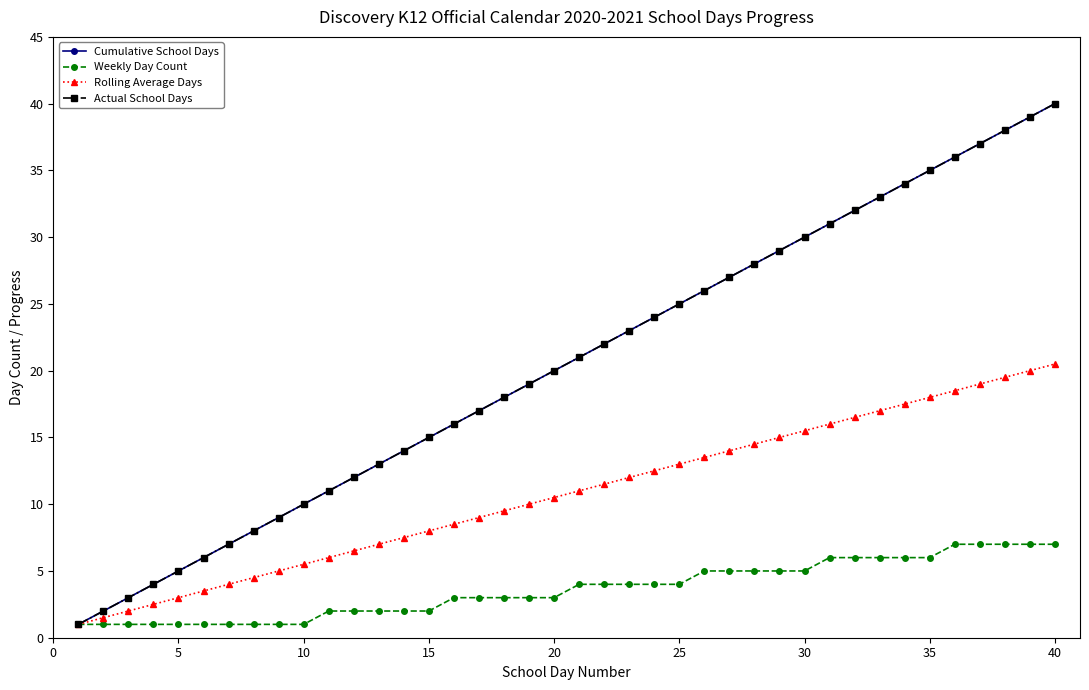

What is the value of the Cumulative School Days point at the 30th from the left?

30.0